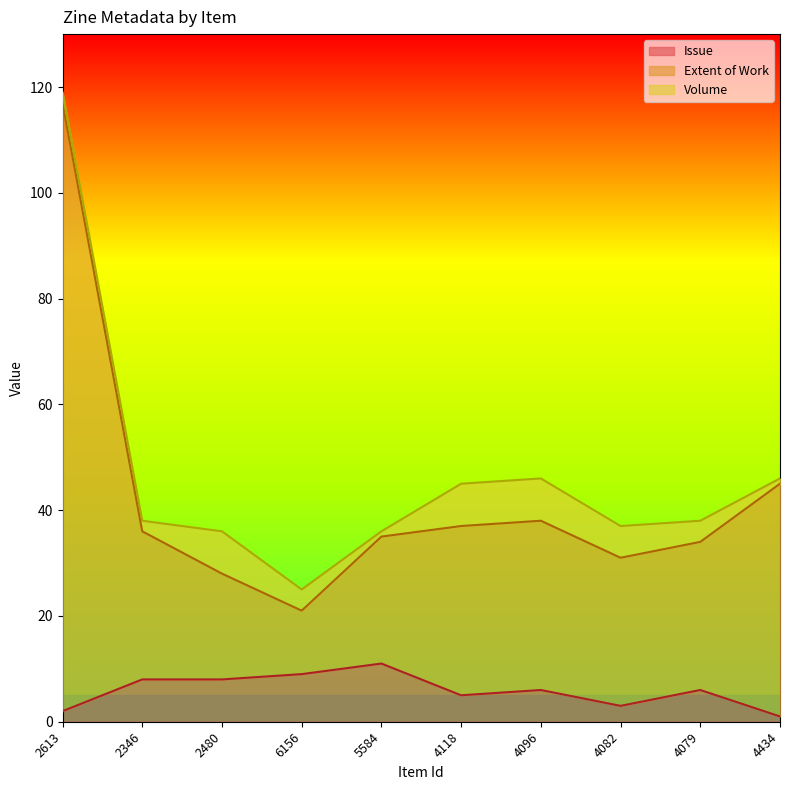

At which category does Issue reach its first local valley?

4118